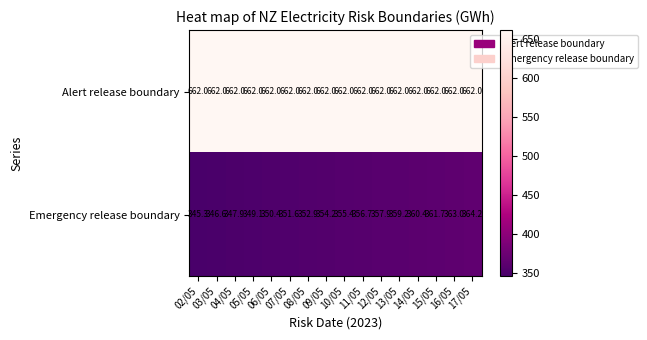

At which category is the sum across all series the highest?

17/05